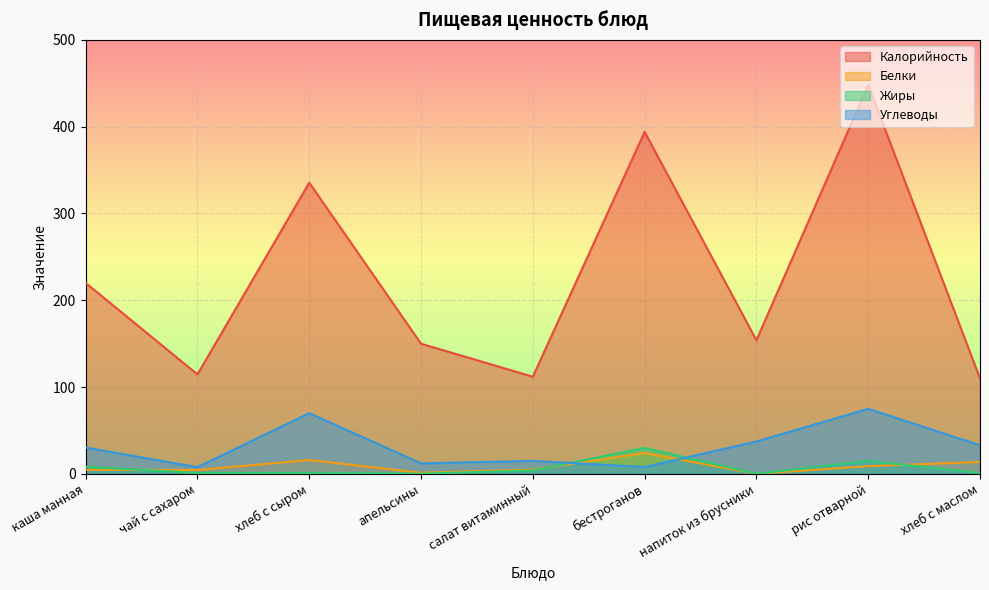

True or false: Белки has more than 0 interior local peaks.

True